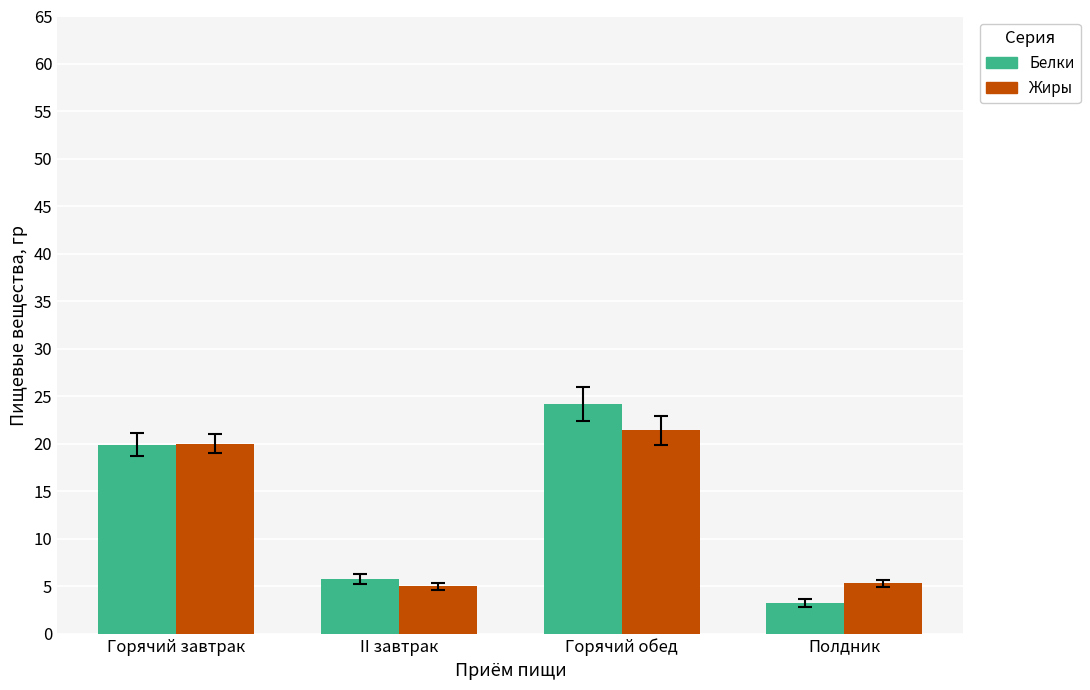

How many groups of bars are there?

4